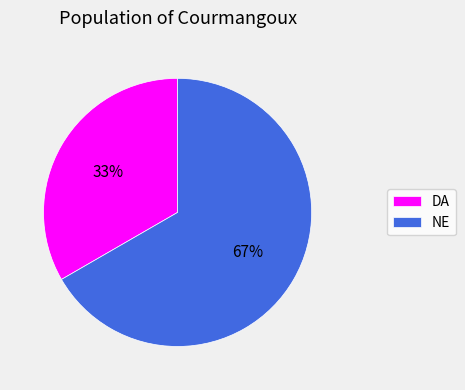

What is the largest slice in the pie chart?

NE